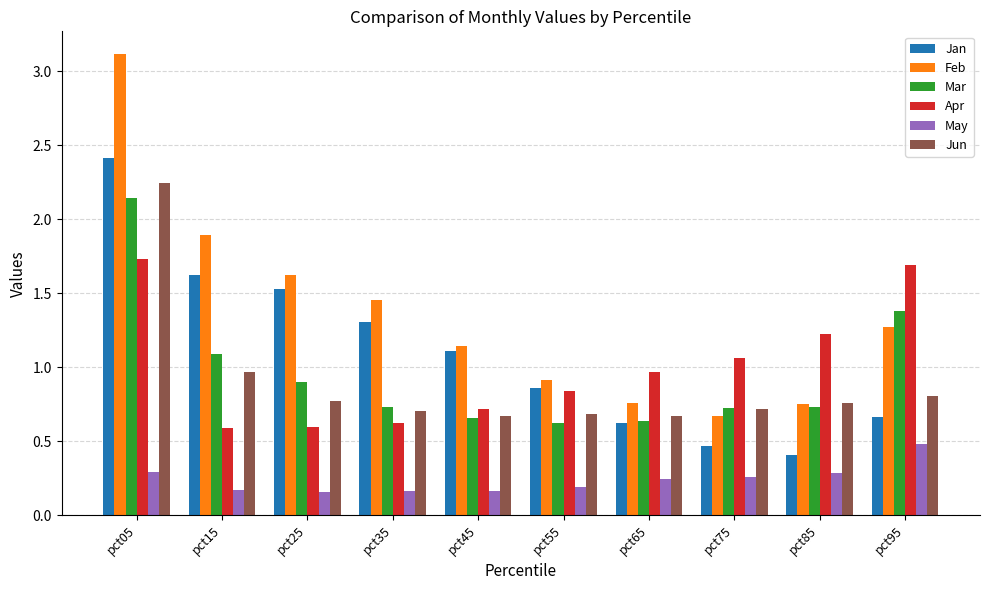

What is the total value across all series at pct25?

5.6